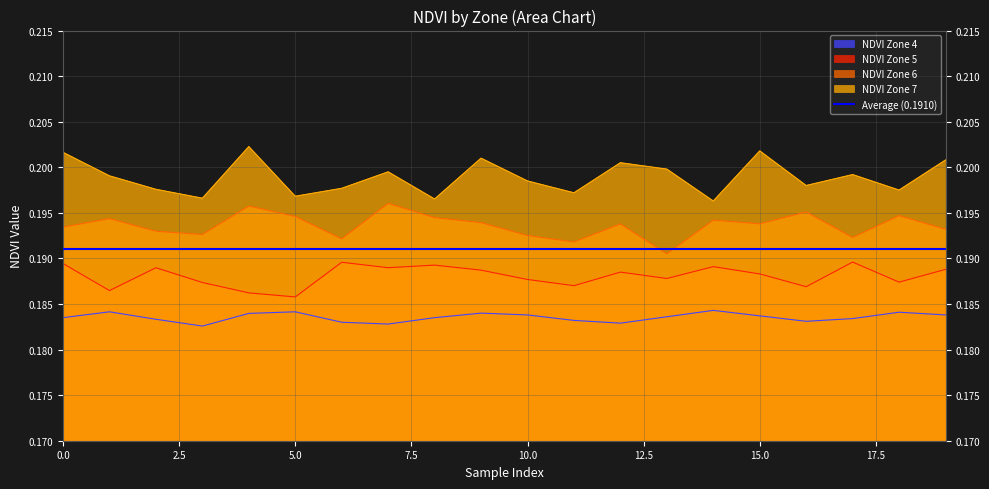

How many NDVI Zone 5 values are between 0 and 1?

20